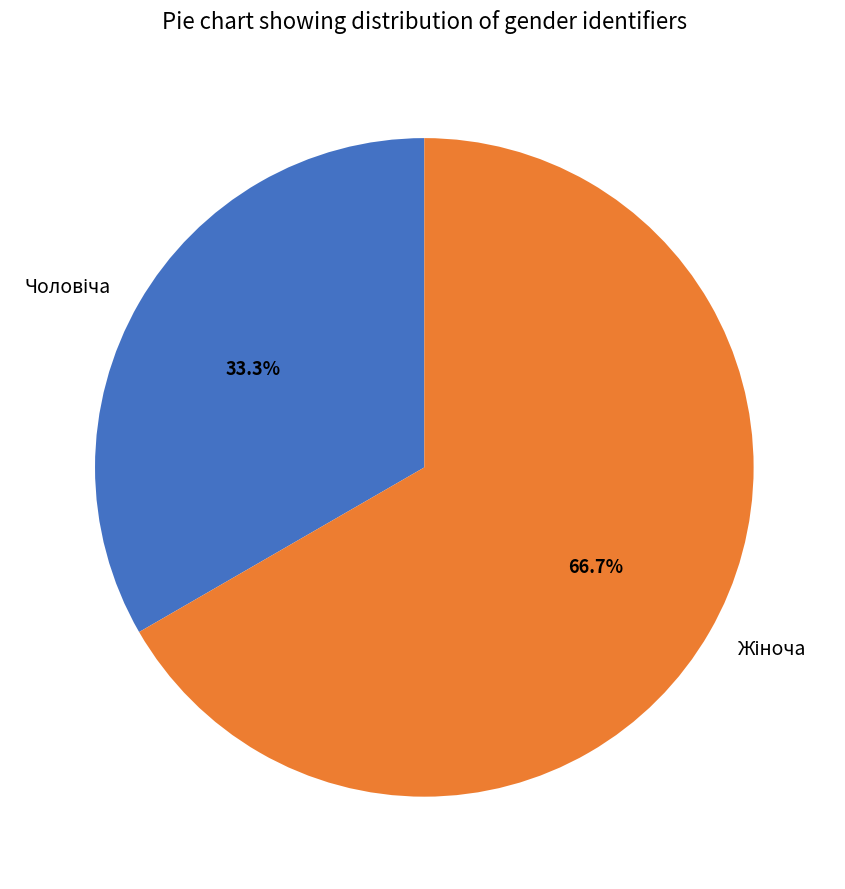

How many segments does this pie chart have?

2